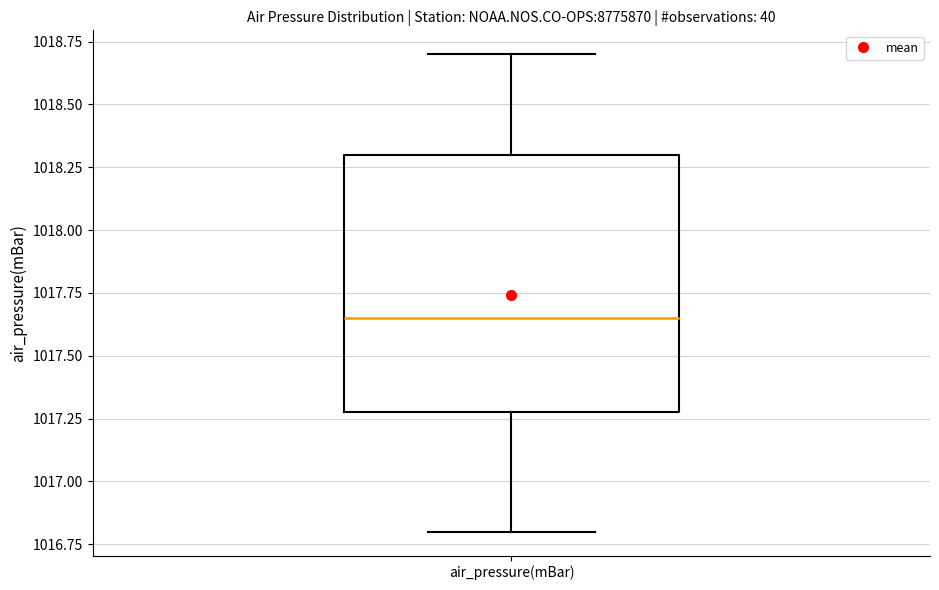

Read this box plot against the y-axis: the position of the median line, the range covered by the box, and the ends of both whiskers. The values are not printed on the chart, so give them approximately, as read against the axis.

median 1017.65, box 1017.30 to 1018.30, whiskers 1016.80 to 1018.70